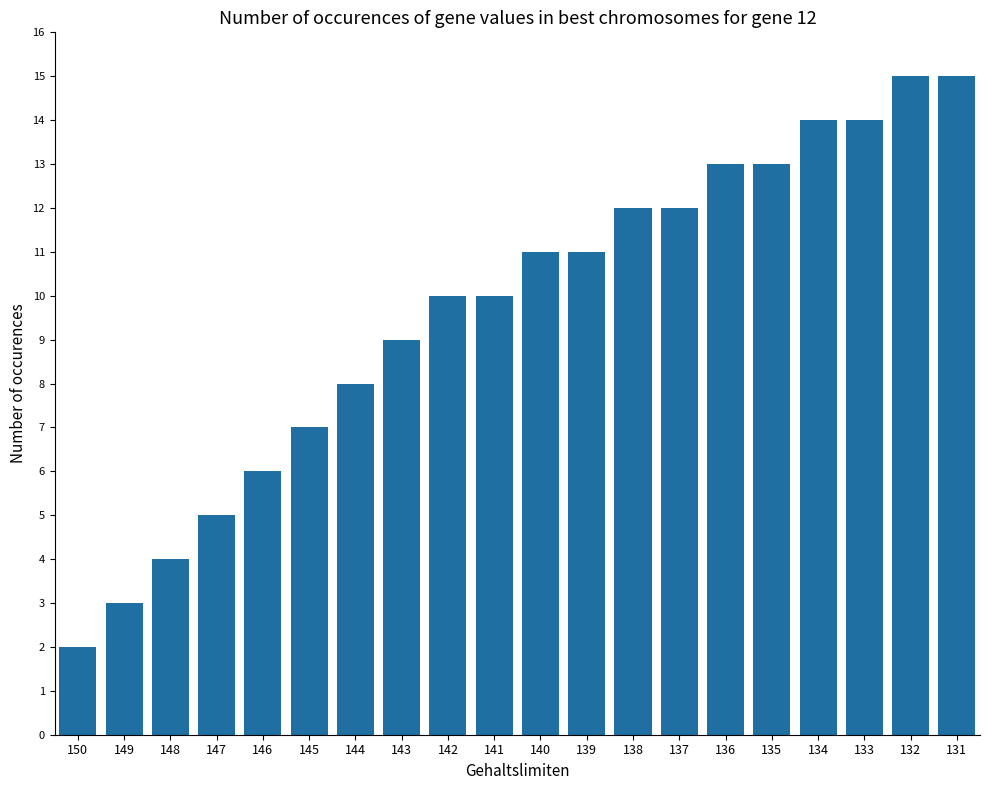

What is the change in value from 136 to 131?

+2